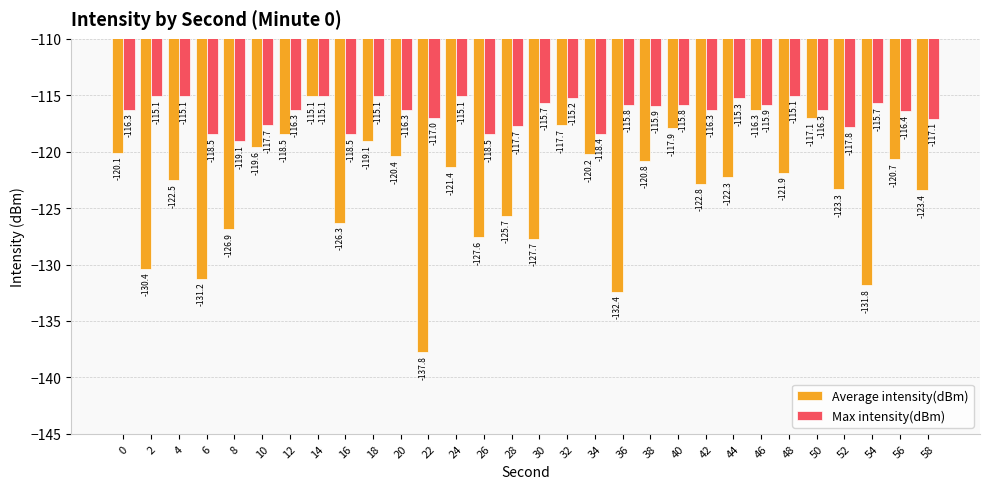

Does the chart contain stacked bars?

No